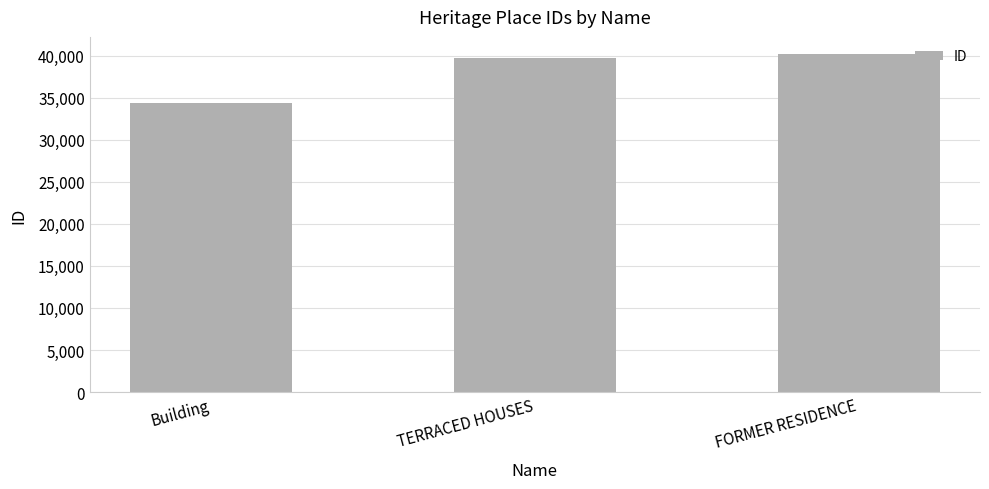

What is the change in value from TERRACED HOUSES to FORMER RESIDENCE?

+518